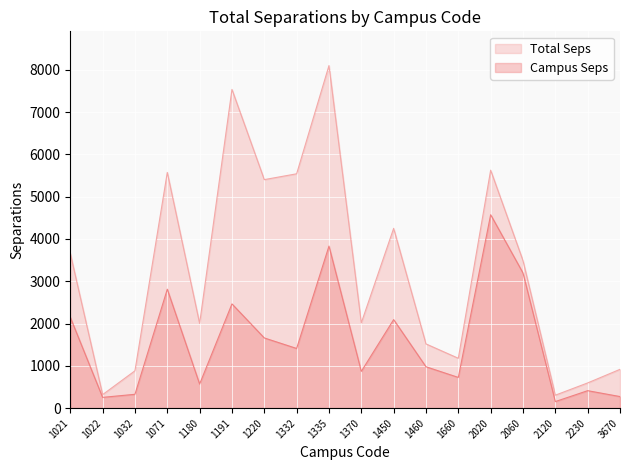

In Total Seps, how many points are lower than both neighbors (excluding endpoints)?

6